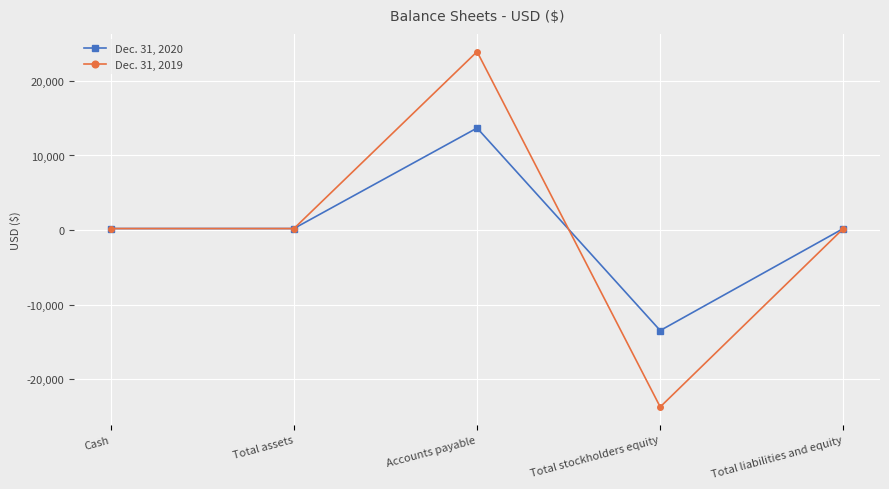

What are all the series names shown in the legend?

Dec. 31, 2020, Dec. 31, 2019